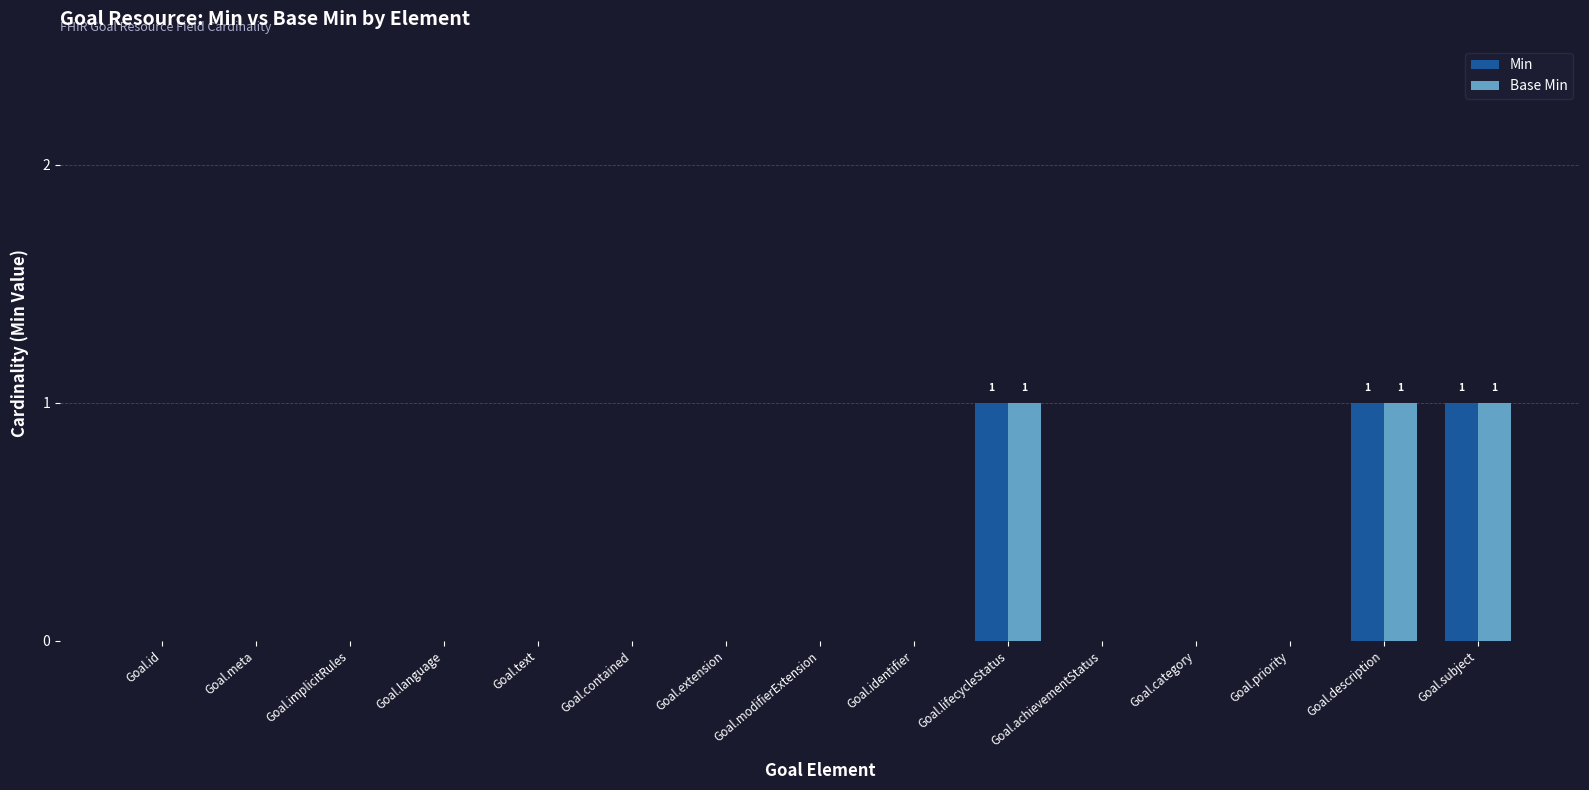

How many distinct data groups are displayed?

2